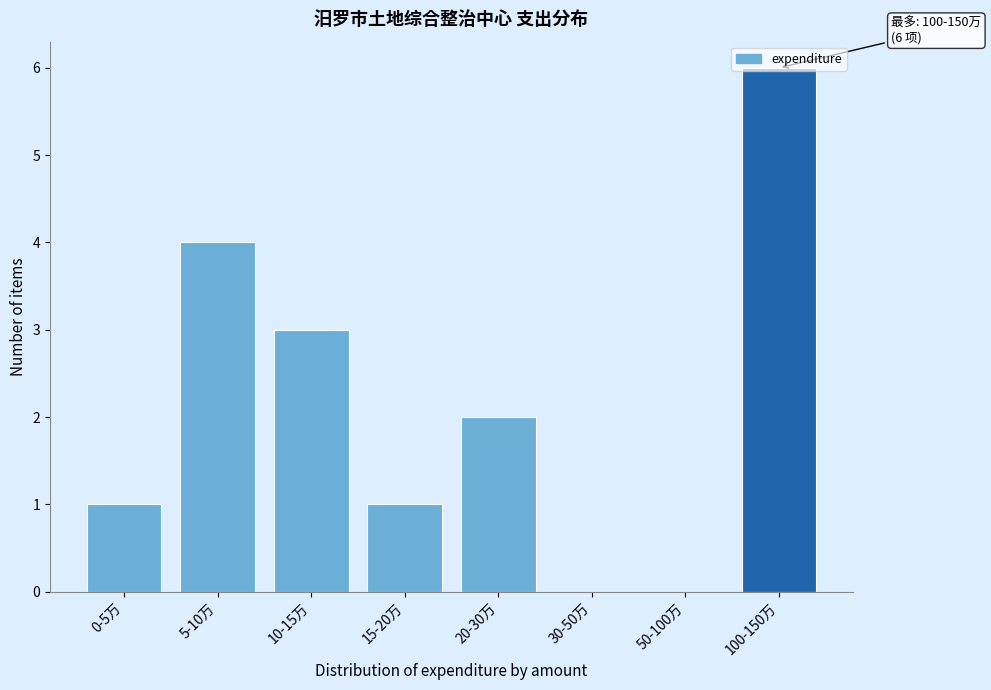

What is the greatest value displayed?

6